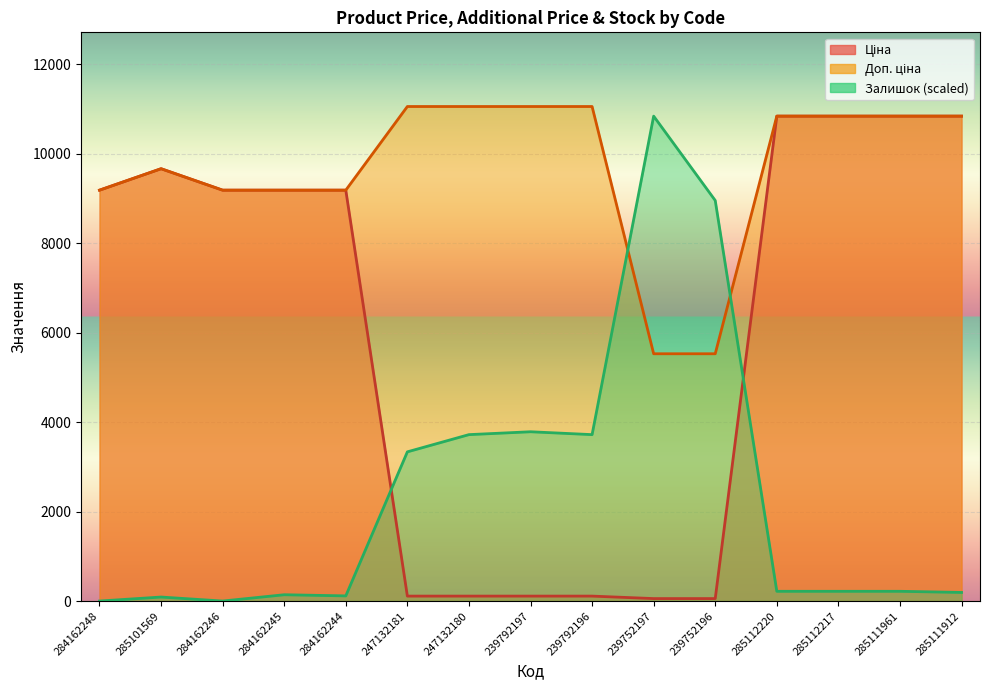

Which series has the largest total across all categories?

Доп. ціна